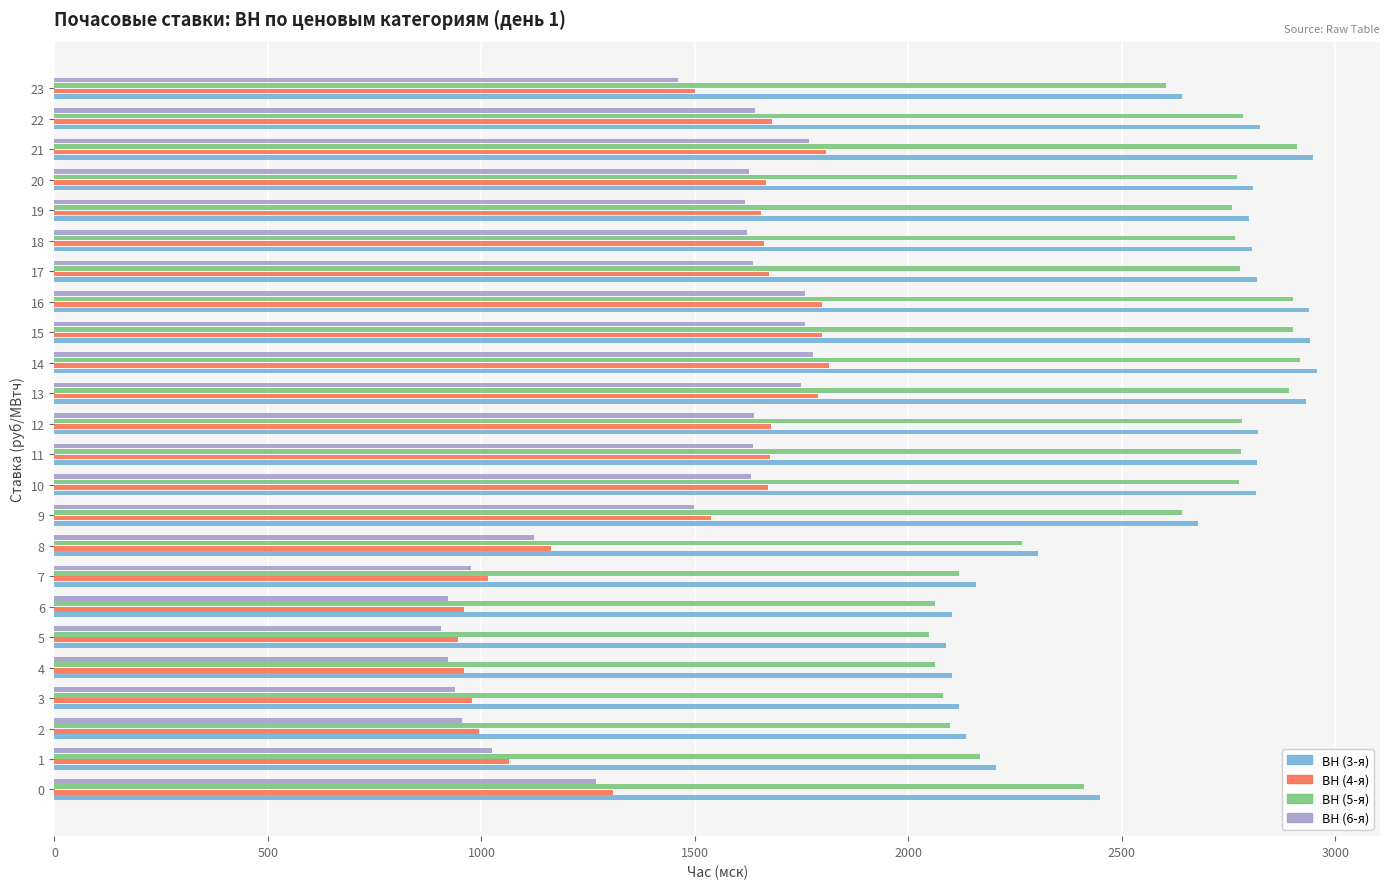

What is the sum of all ВН (6-я) values?

33846.4